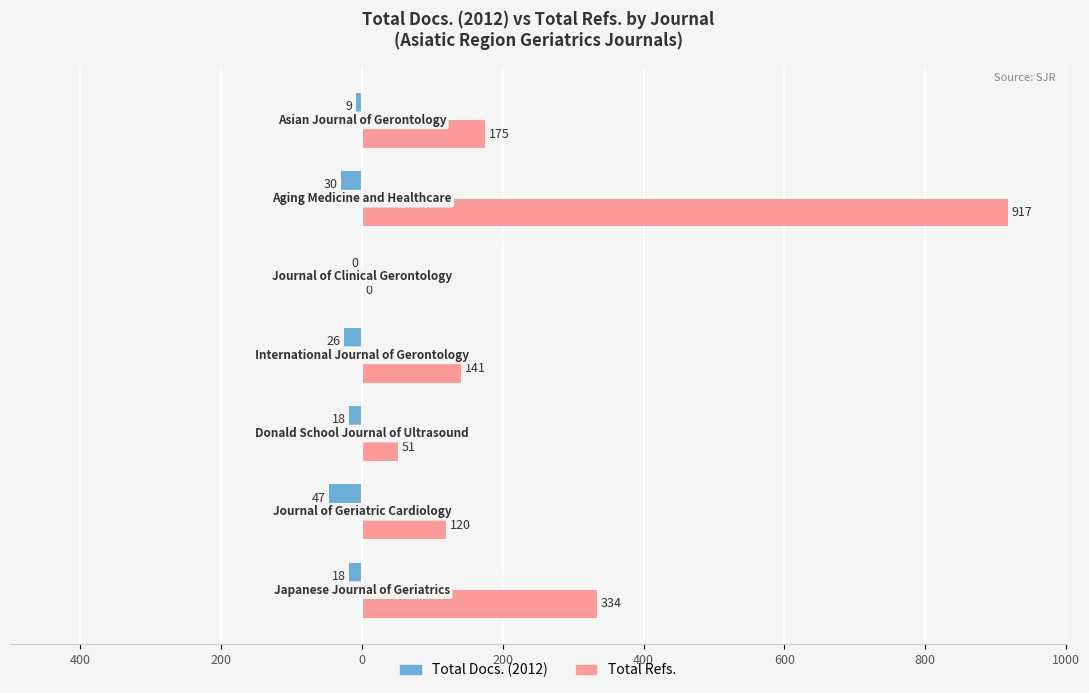

What are all the series names shown in the legend?

Total Docs. (2012), Total Refs.